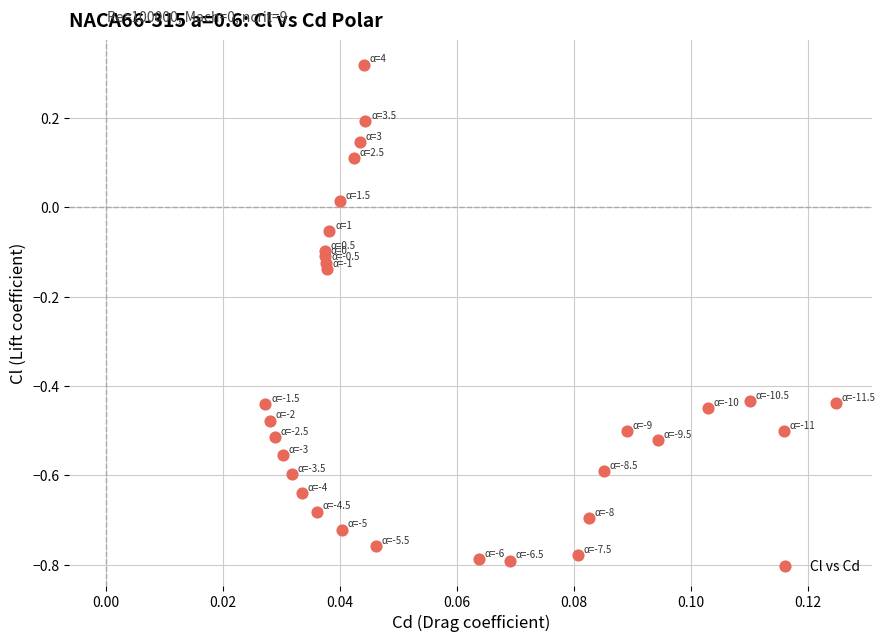

What is the range of Y values (max minus min)?

1.1